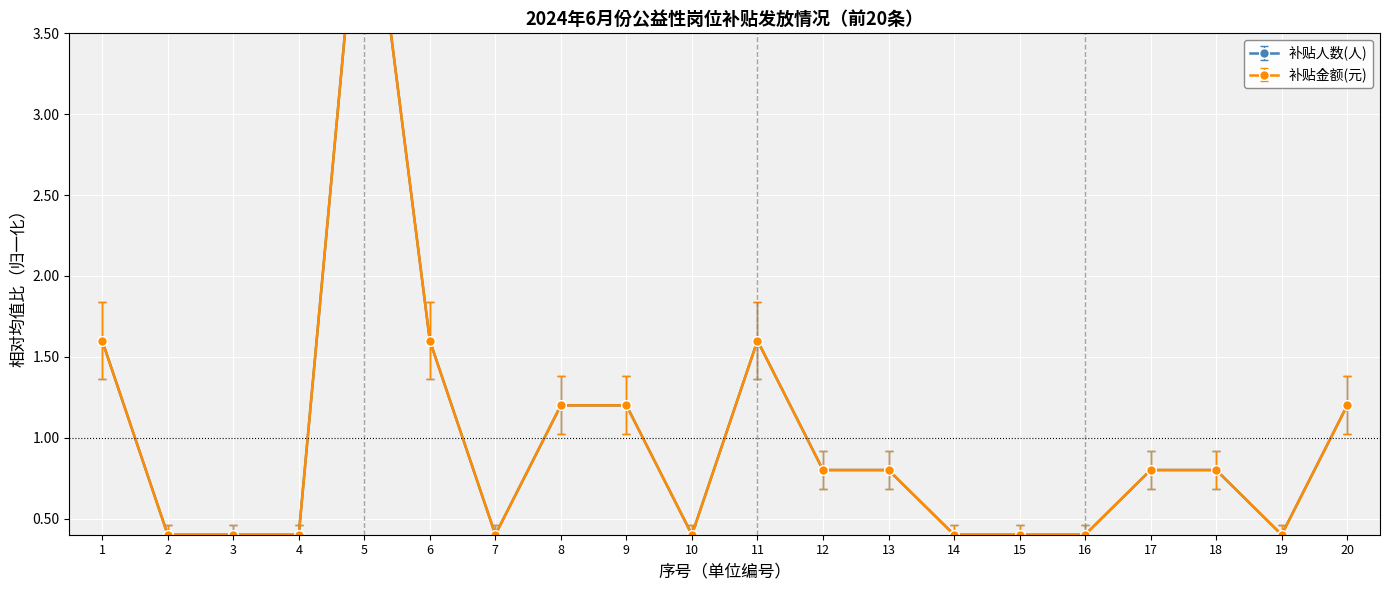

At how many categories does at least one series exceed 0?

20